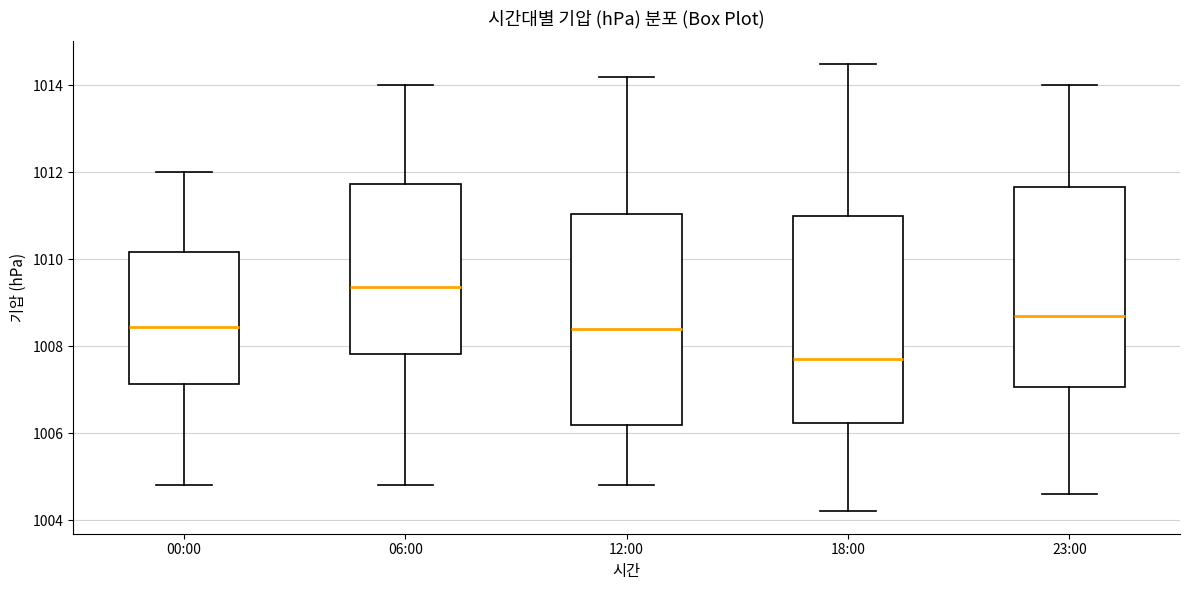

Where does the upper whisker of the box for 00:00 end on the y-axis? The values are not printed on the chart, so give them approximately, as read against the axis.

1012.0